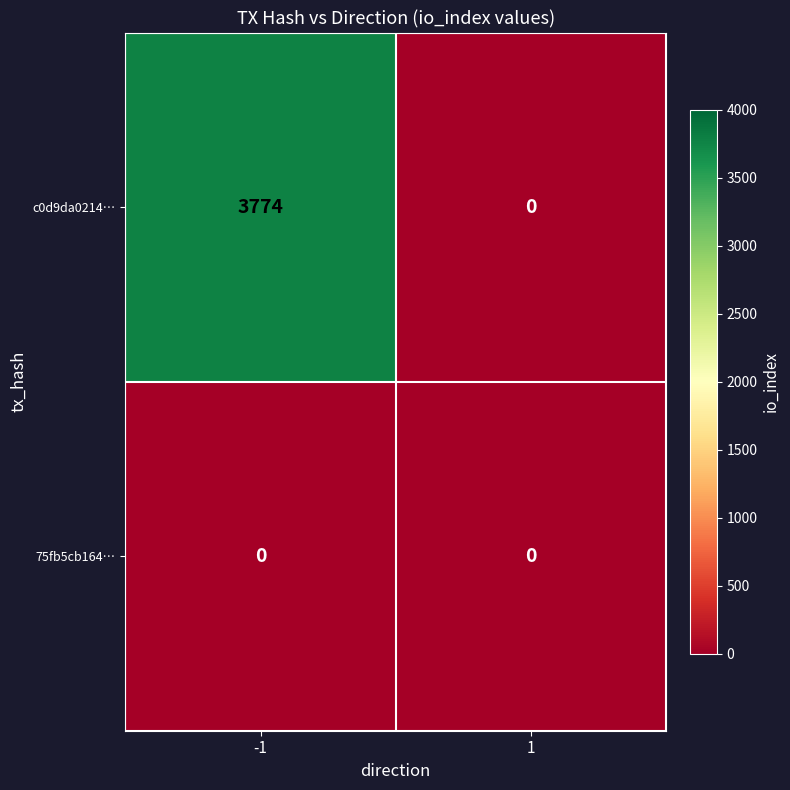

Is it true that 75fb5cb164… equals 0 at 1?

True